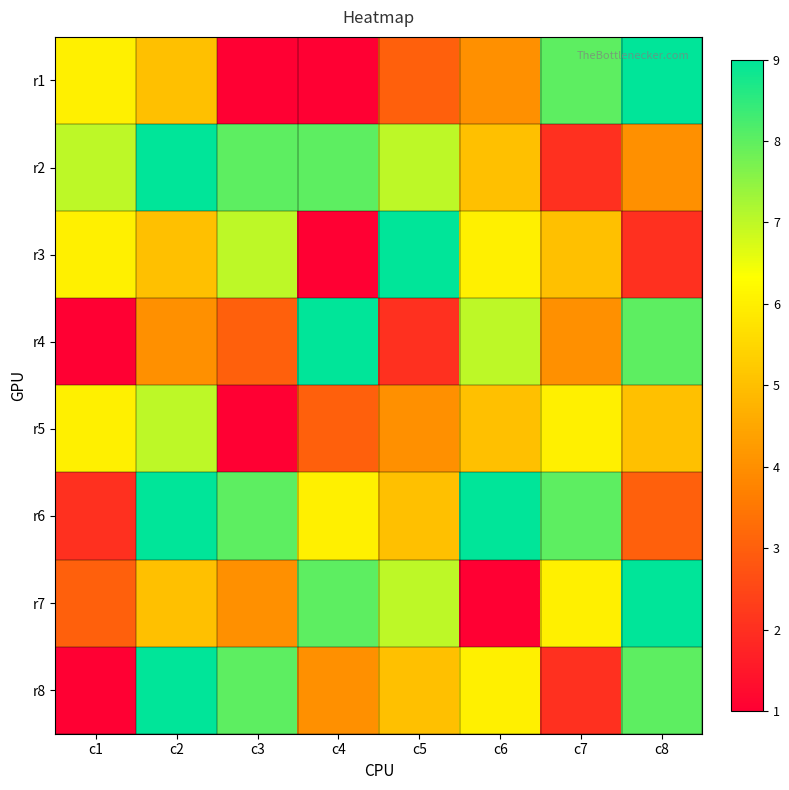

Reading left to right, transcribe all the data shown in this chart.

r1: c1=6	c2=5	c3=1	c4=1	c5=3	c6=4	c7=8	c8=9
r2: c1=7	c2=9	c3=8	c4=8	c5=7	c6=5	c7=2	c8=4
r3: c1=6	c2=5	c3=7	c4=1	c5=9	c6=6	c7=5	c8=2
r4: c1=1	c2=4	c3=3	c4=9	c5=2	c6=7	c7=4	c8=8
r5: c1=6	c2=7	c3=1	c4=3	c5=4	c6=5	c7=6	c8=5
r6: c1=2	c2=9	c3=8	c4=6	c5=5	c6=9	c7=8	c8=3
r7: c1=3	c2=5	c3=4	c4=8	c5=7	c6=1	c7=6	c8=9
r8: c1=1	c2=9	c3=8	c4=4	c5=5	c6=6	c7=2	c8=8